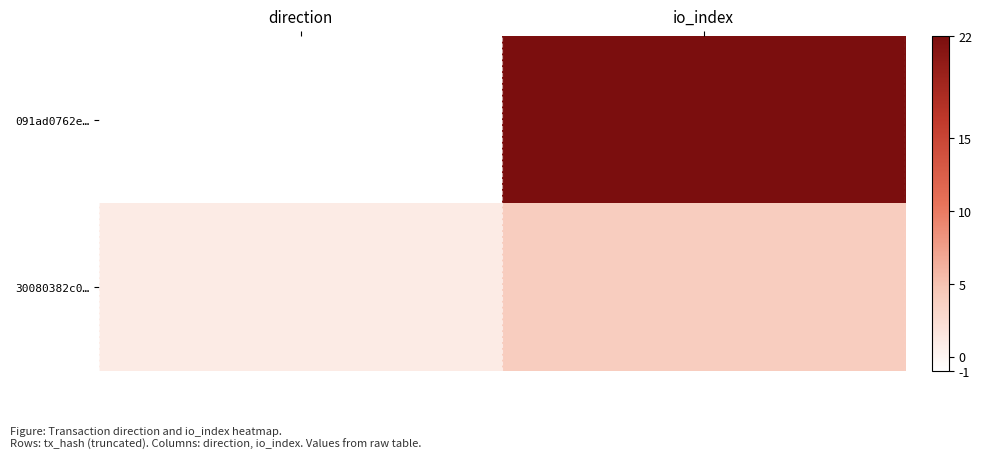

Which has a higher value, io_index or direction?

io_index